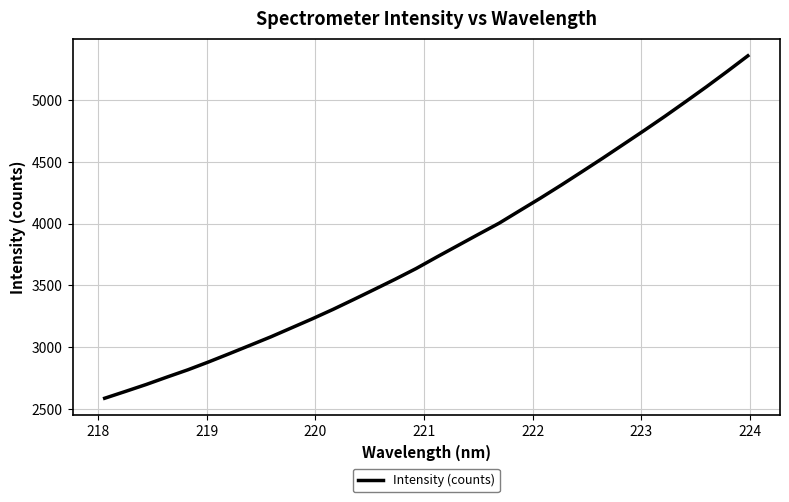

What is the difference between the maximum and minimum values?

2774.6